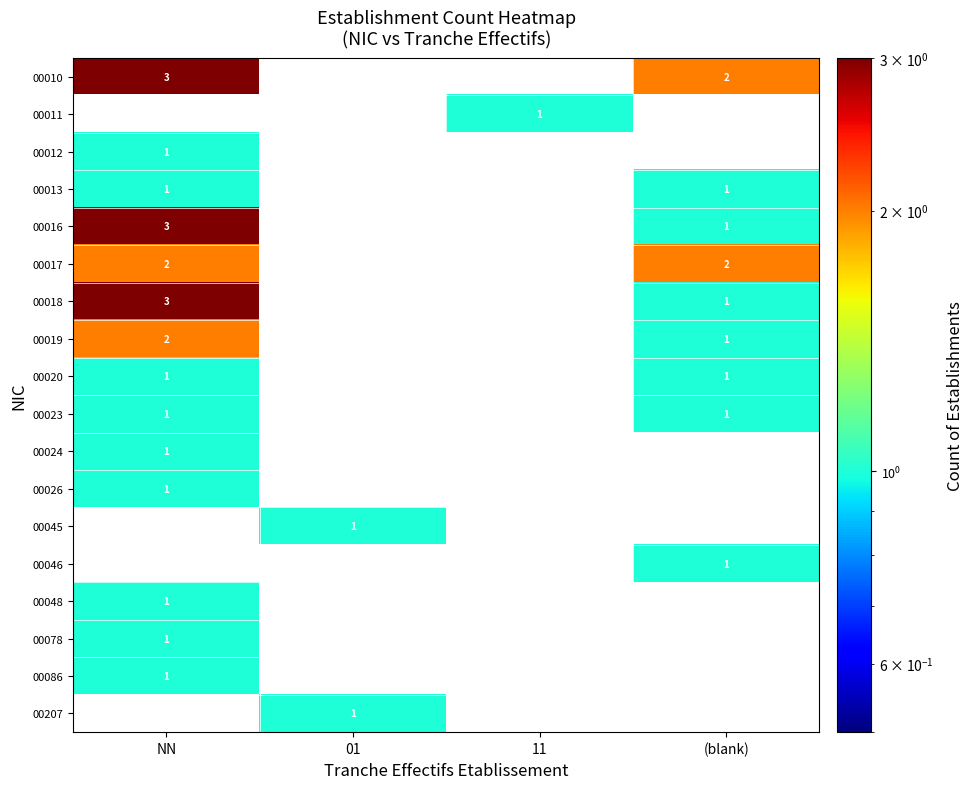

Is it true that 00010 equals 3 at NN?

True